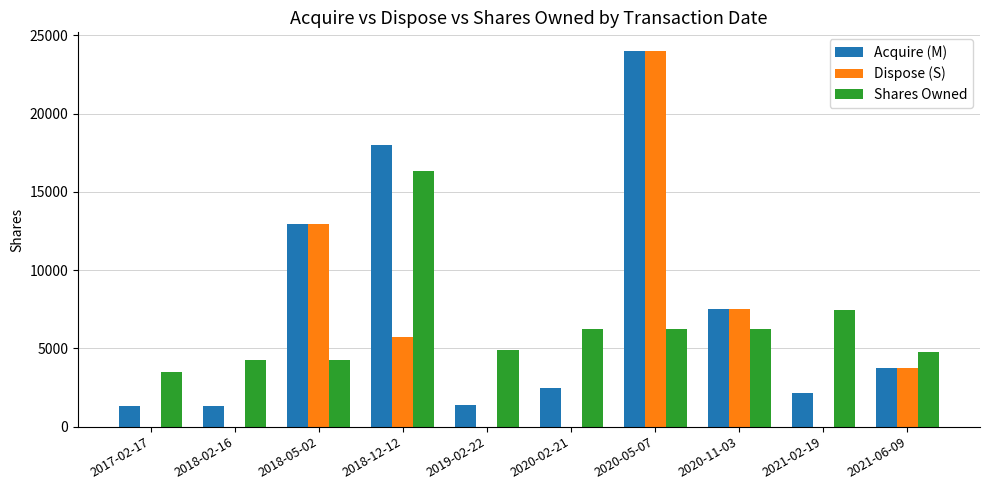

The Acquire (M) series shows 8092 at 2018-05-02. True or false?

False